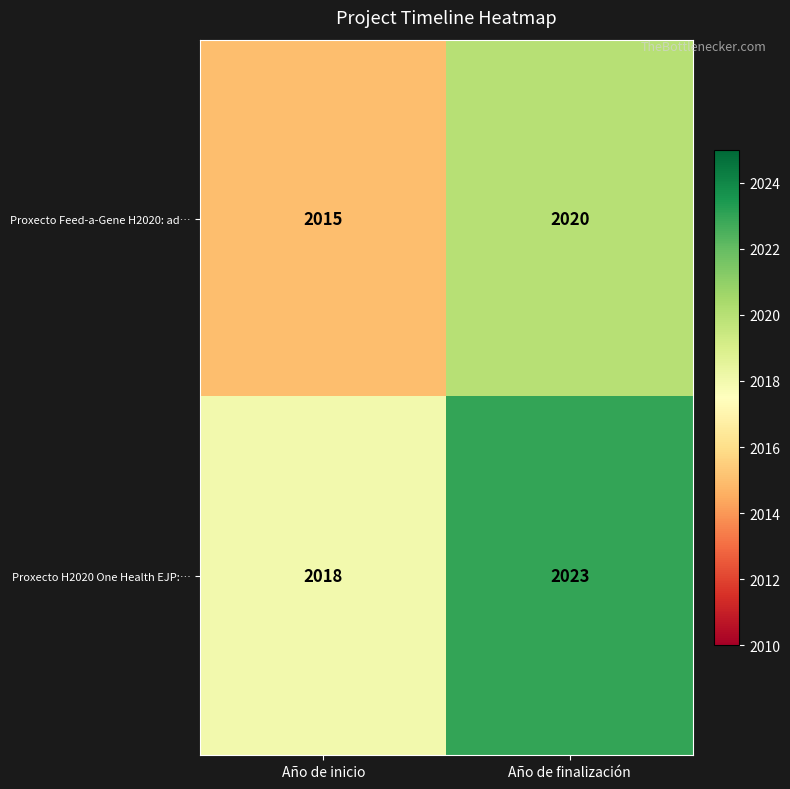

What is the minimum value shown in the chart?

2015